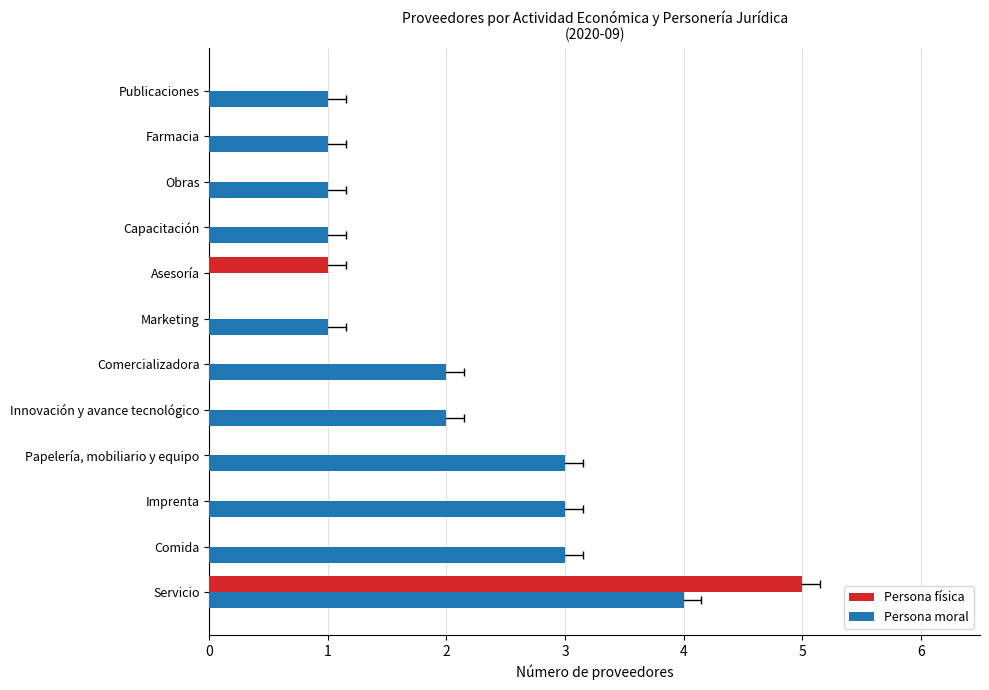

Is the value of Persona física at Farmacia greater than the value of Persona moral at Papelería, mobiliario y equipo?

No